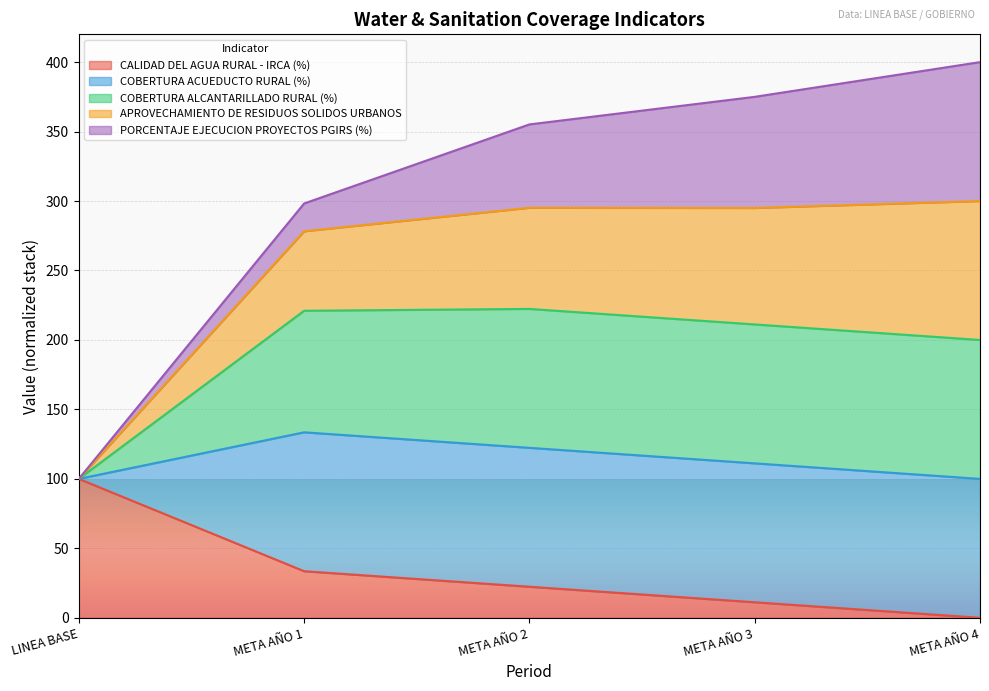

What are all the series names shown in the legend?

CALIDAD DEL AGUA RURAL - IRCA (%), COBERTURA ACUEDUCTO RURAL (%), COBERTURA ALCANTARILLADO RURAL (%), APROVECHAMIENTO DE RESIDUOS SOLIDOS URBANOS, PORCENTAJE EJECUCION PROYECTOS PGIRS (%)